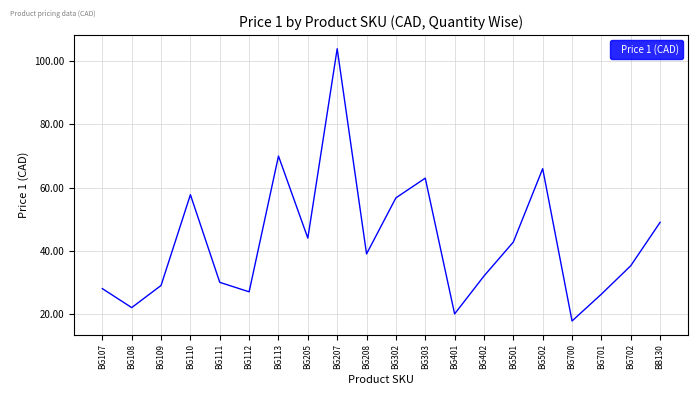

True or false: the data shows 63.0 at BG303.

True